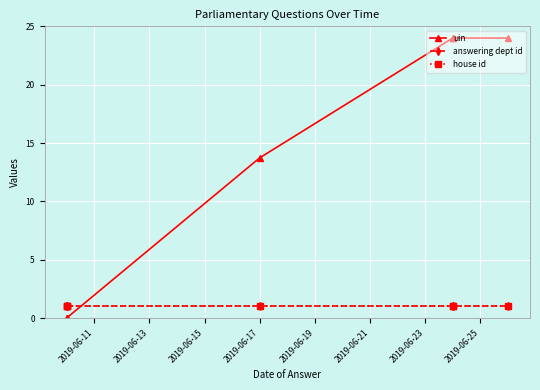

What are all the series names shown in the legend?

uin, answering dept id, house id